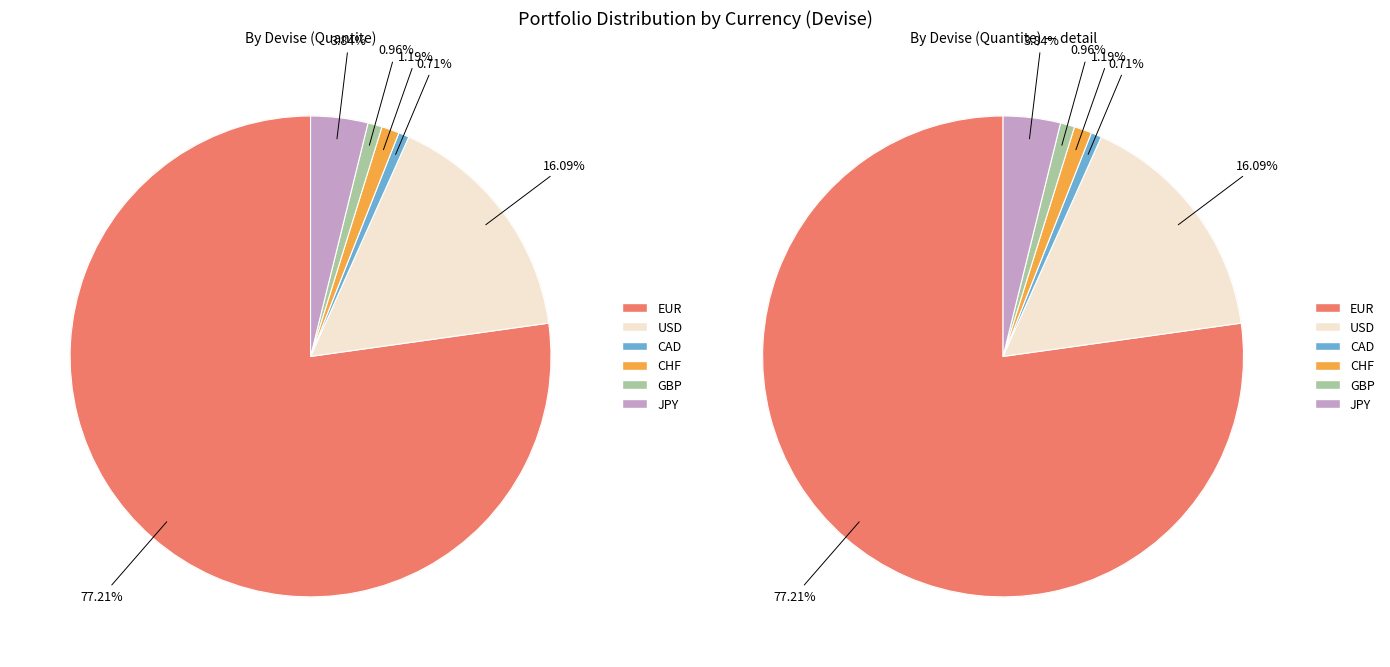

Count the number of slices in the pie.

6